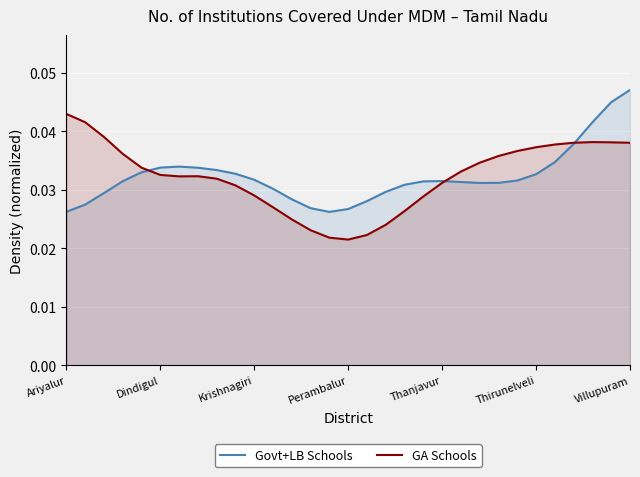

Rank the series at Villupuram from lowest to highest value.

GA Schools, Govt+LB Schools